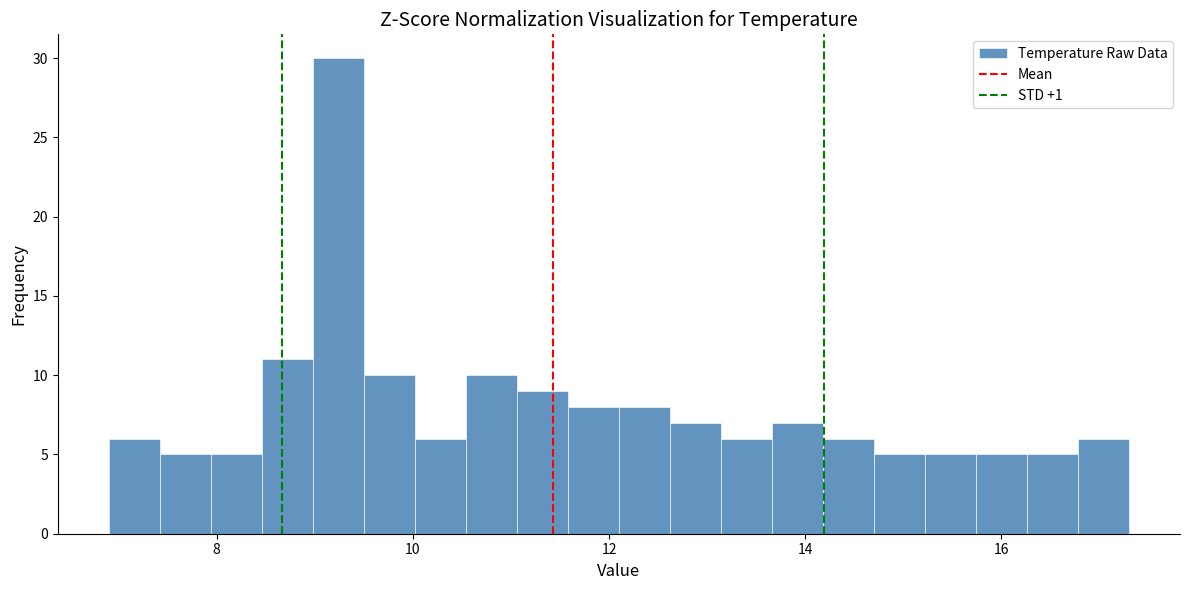

Read against the x-axis, roughly where is the centre of the tallest bar?

9.2